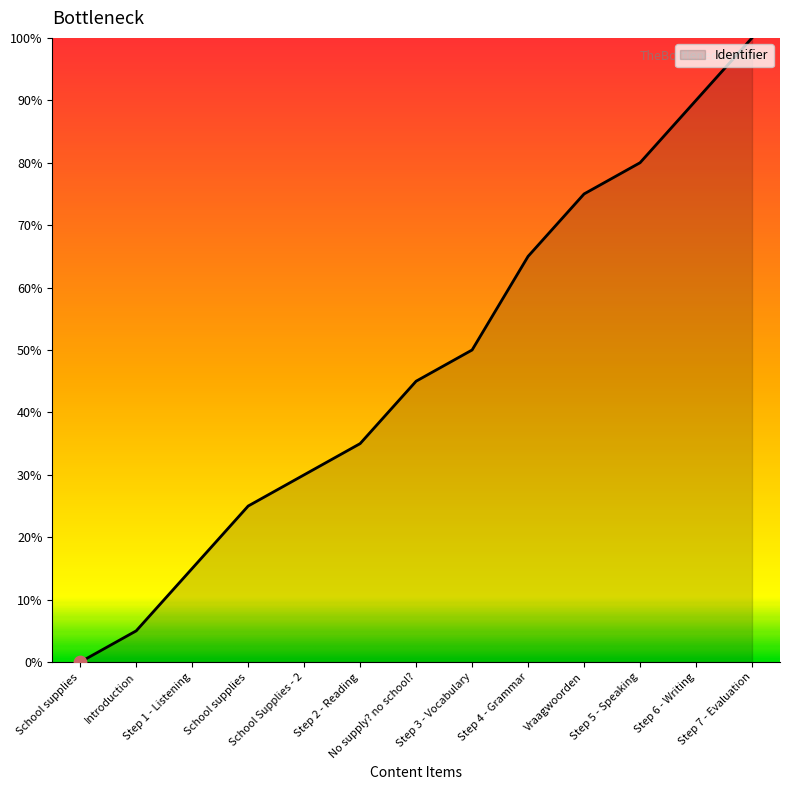

What is the change in value from Step 2 - Reading to Step 5 - Speaking?

+45